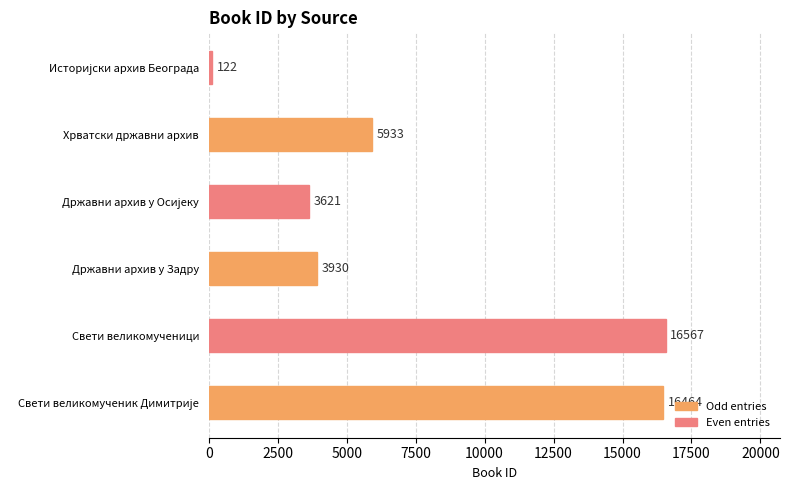

Which label corresponds to the smallest value in the chart?

Историјски архив Београда